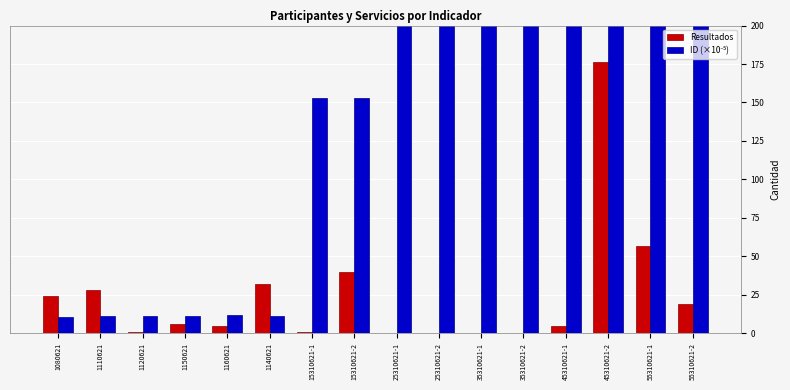

What is the average value of the Resultados series?

24.6